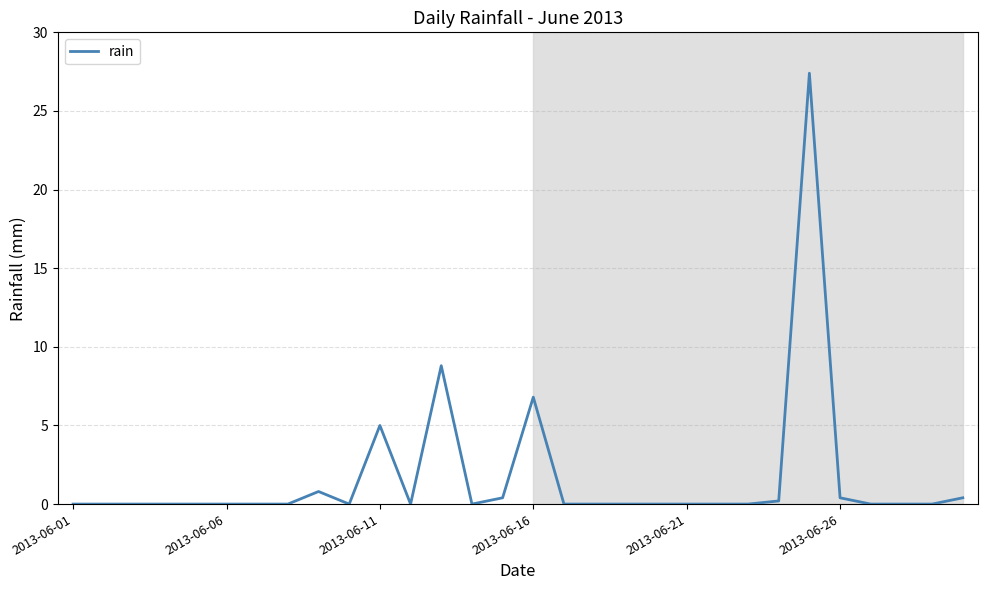

What is the difference between the maximum and minimum values?

27.4